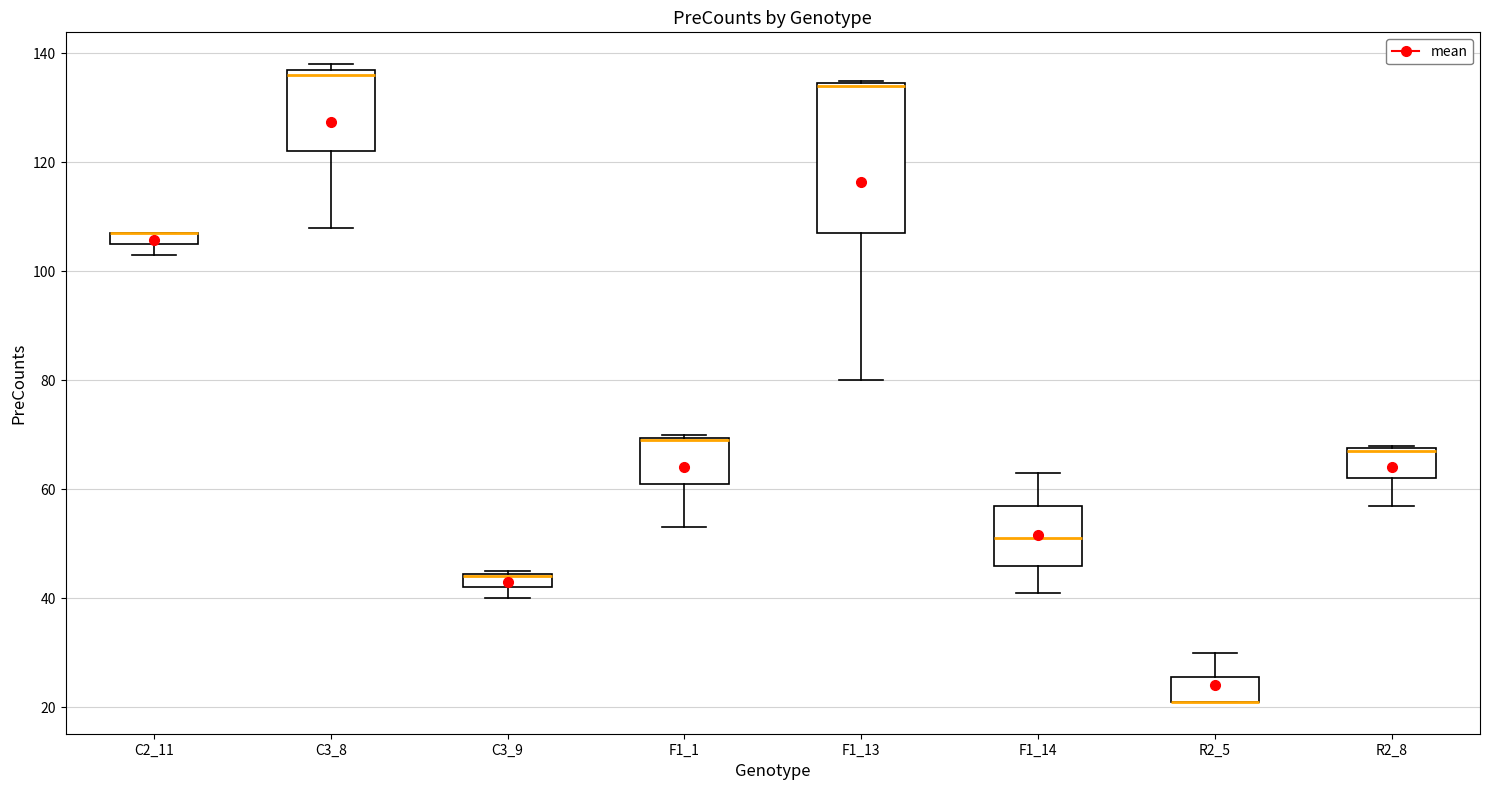

Comparing the boxes themselves (not the whiskers), which one is the tallest?

F1_13